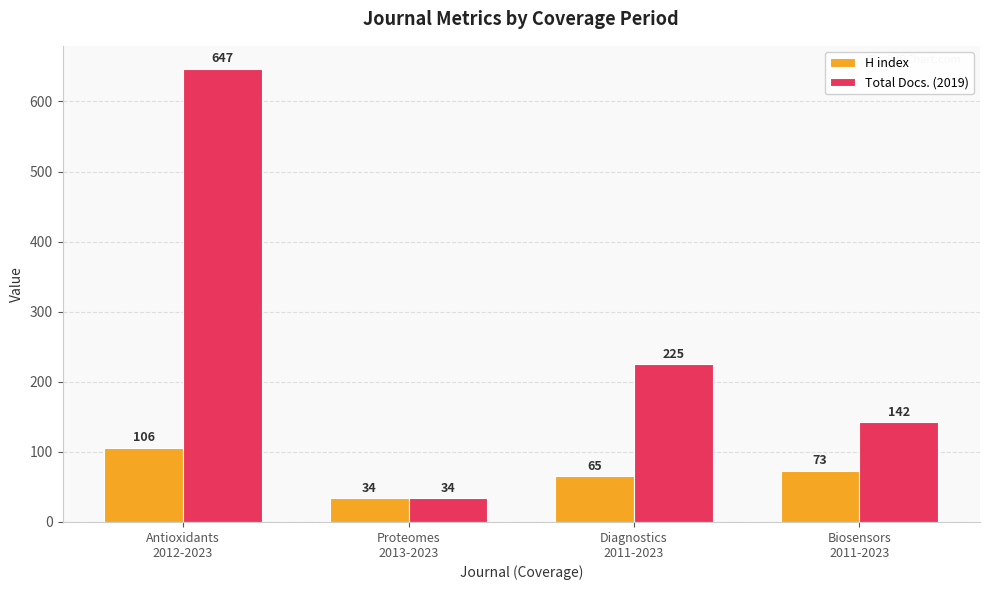

What is the difference between the H index values at Biosensors
2011-2023 and Antioxidants
2012-2023?

33